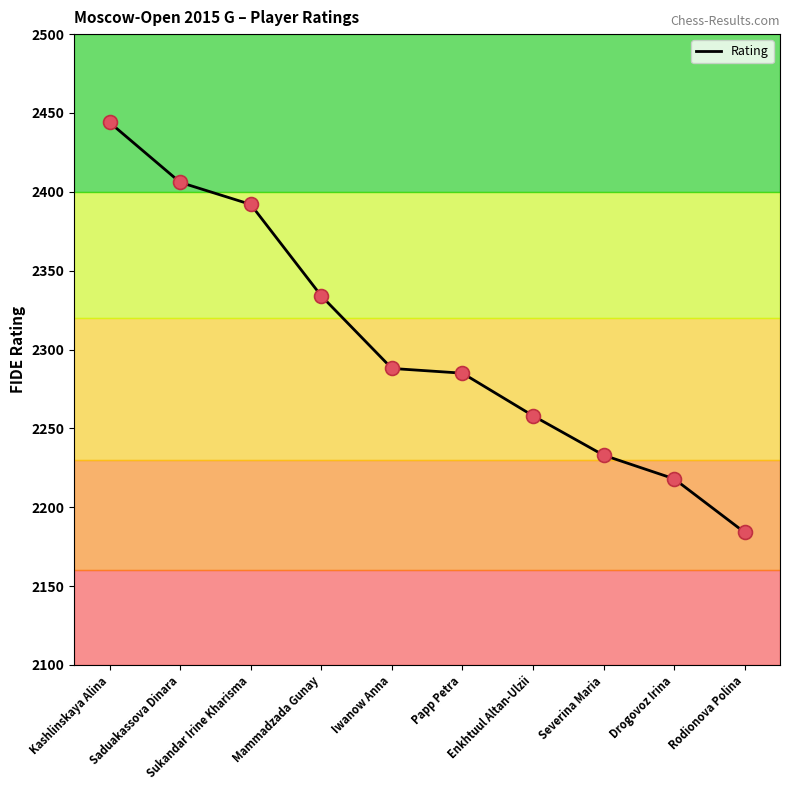

What is the smallest value displayed?

2184